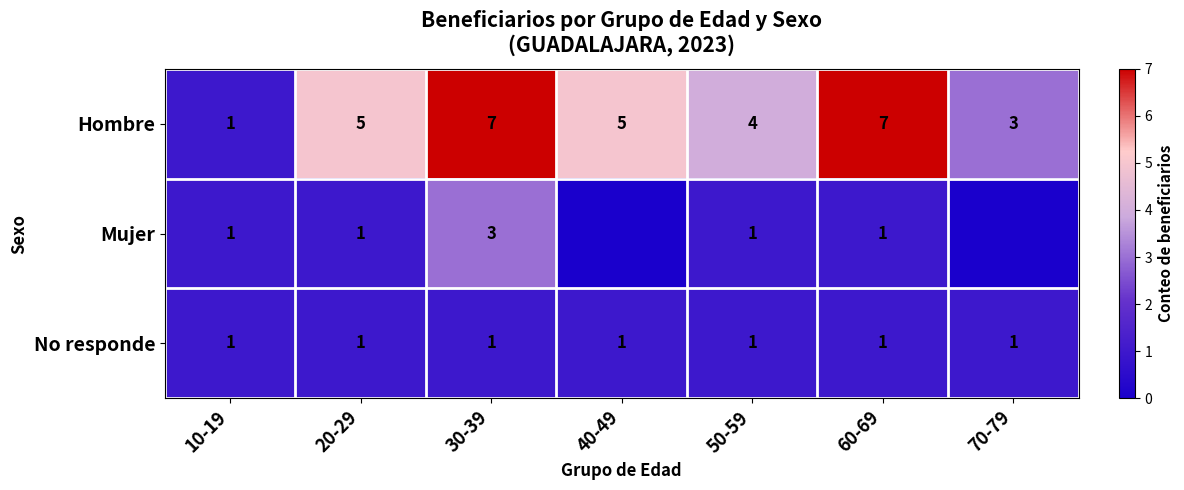

What value does the No responde series have at 50-59?

1